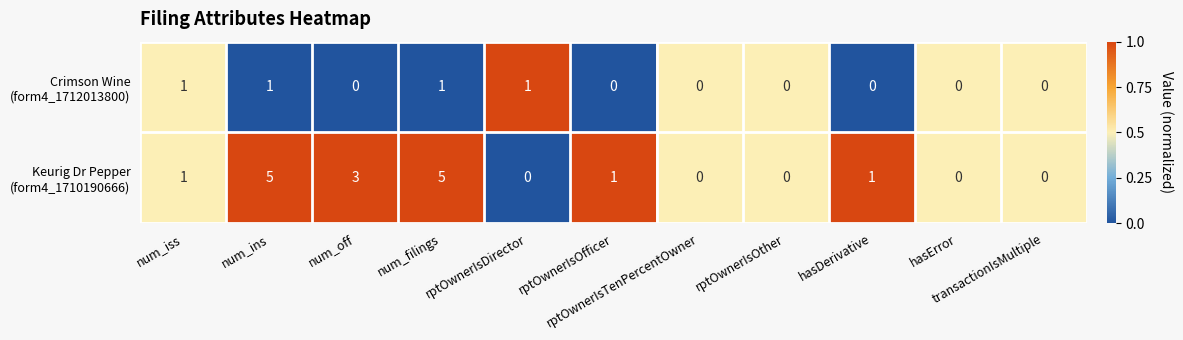

How many distinct data groups are displayed?

2